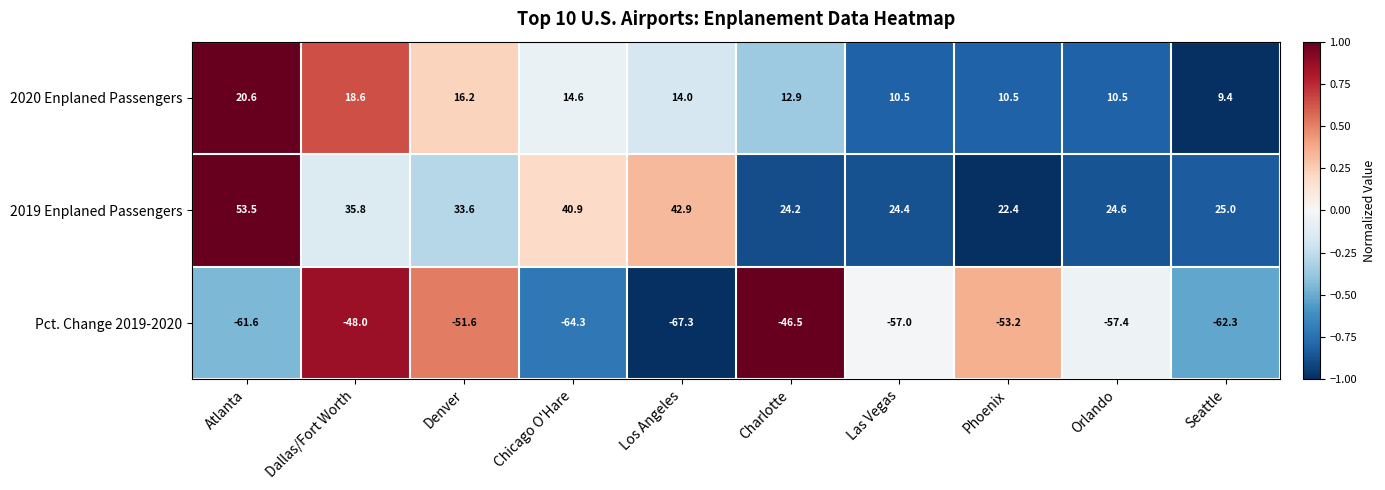

What is the difference between the highest and lowest values at Dallas/Fort Worth?

83.8